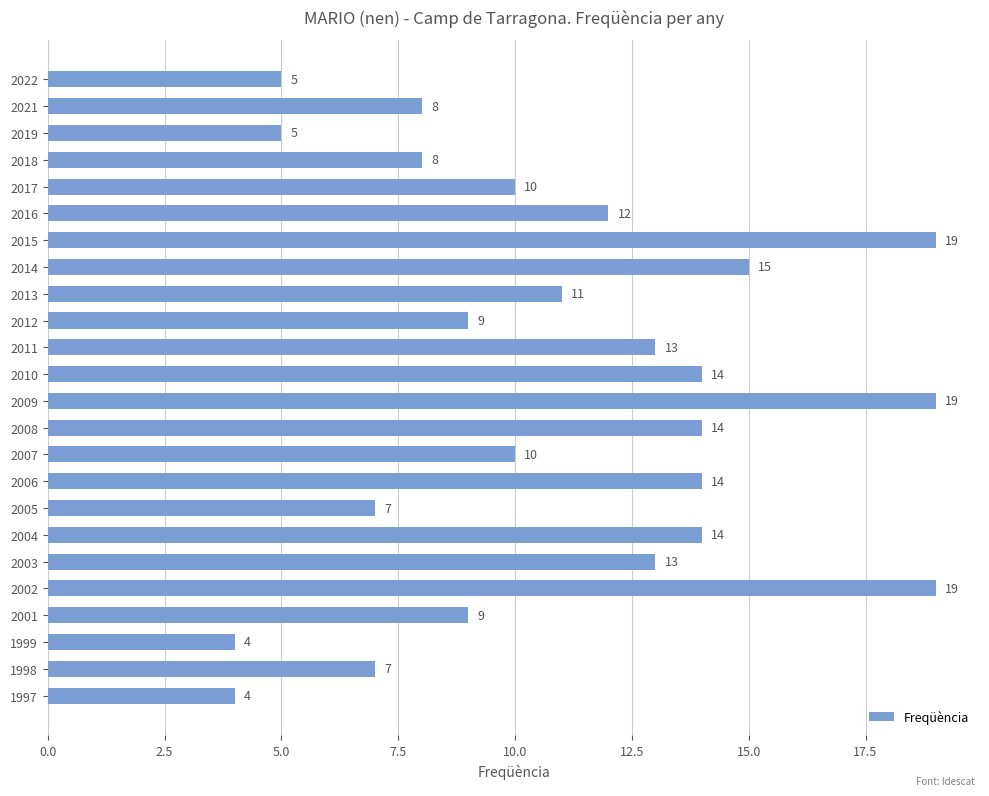

The chart shows a value of 7 at 1998. True or false?

True